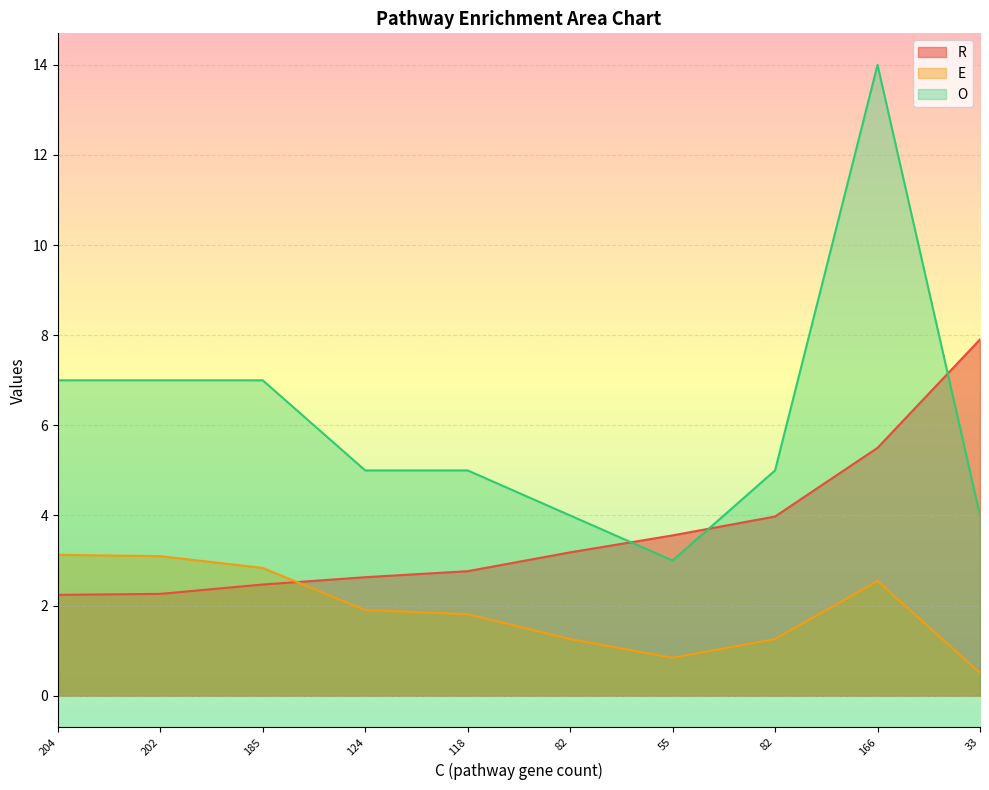

Is it true that R equals 3.2 at 82?

True